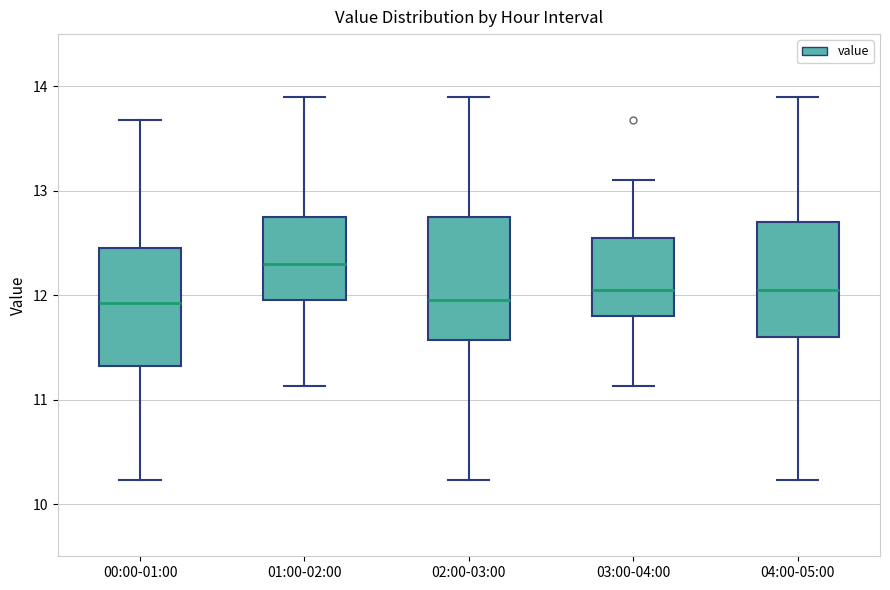

Where is the upper edge of the box for 02:00-03:00 on the y-axis? The values are not printed on the chart, so give them approximately, as read against the axis.

12.8